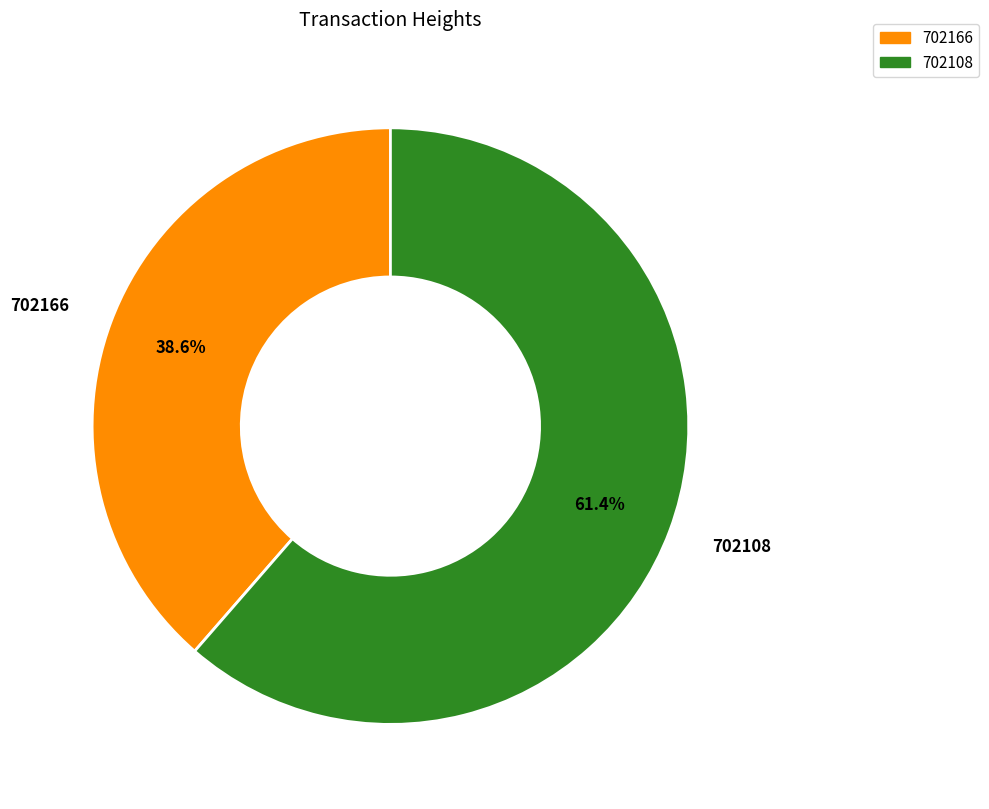

Which slice is the smallest?

702166